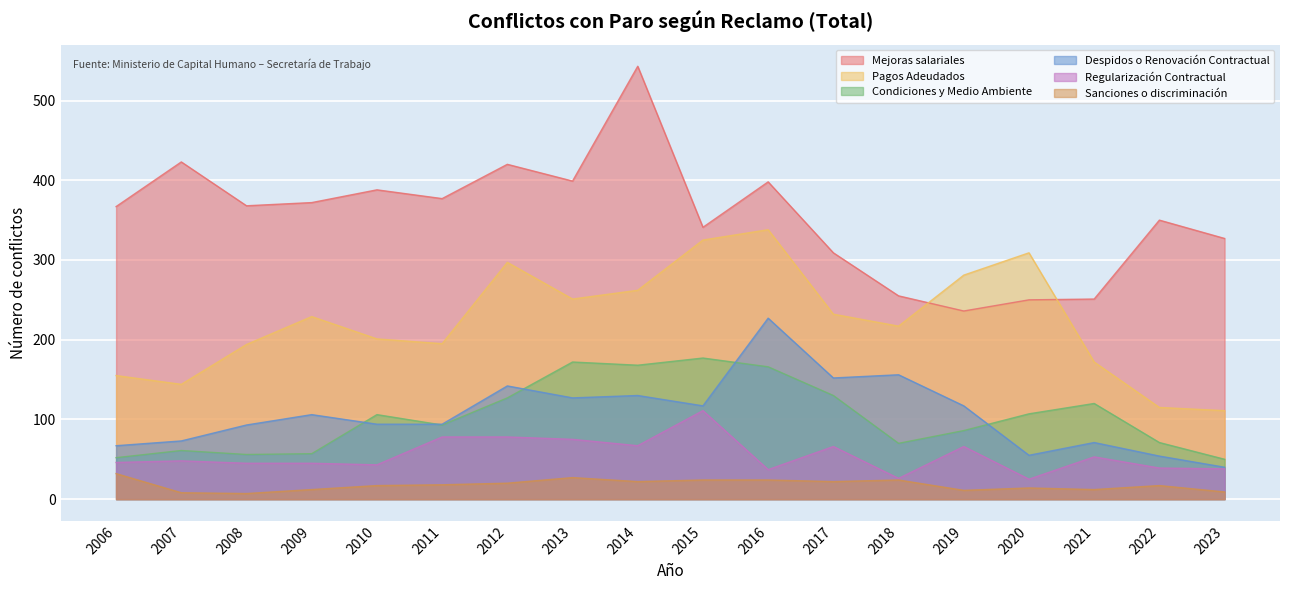

How many data points does each series have?

18